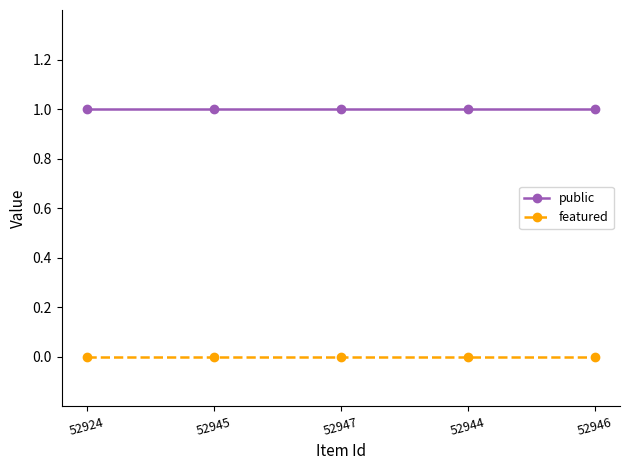

Reading right to left, extract all data points from this chart.

public: 52946=1	52944=1	52947=1	52945=1	52924=1
featured: 52946=0	52944=0	52947=0	52945=0	52924=0